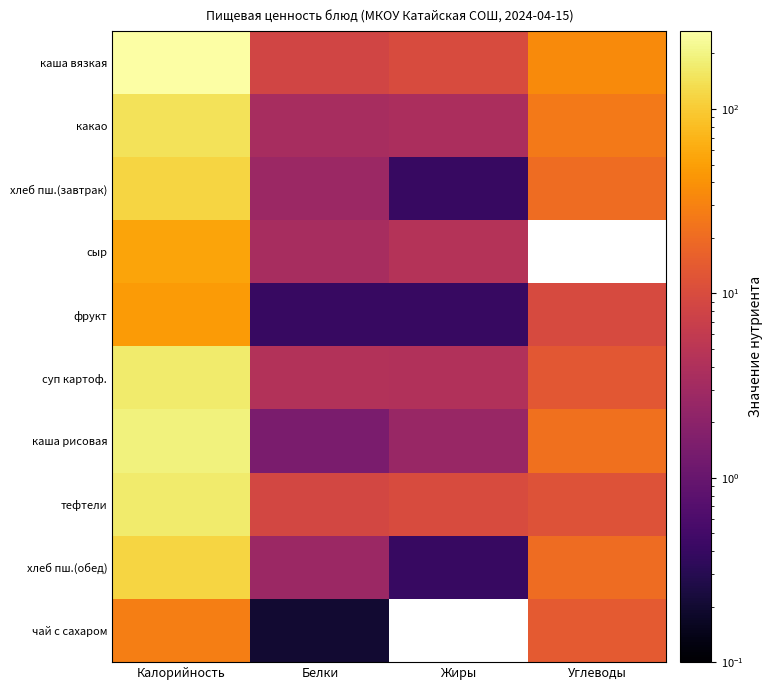

Which label corresponds to the largest value in the chart?

Калорийность